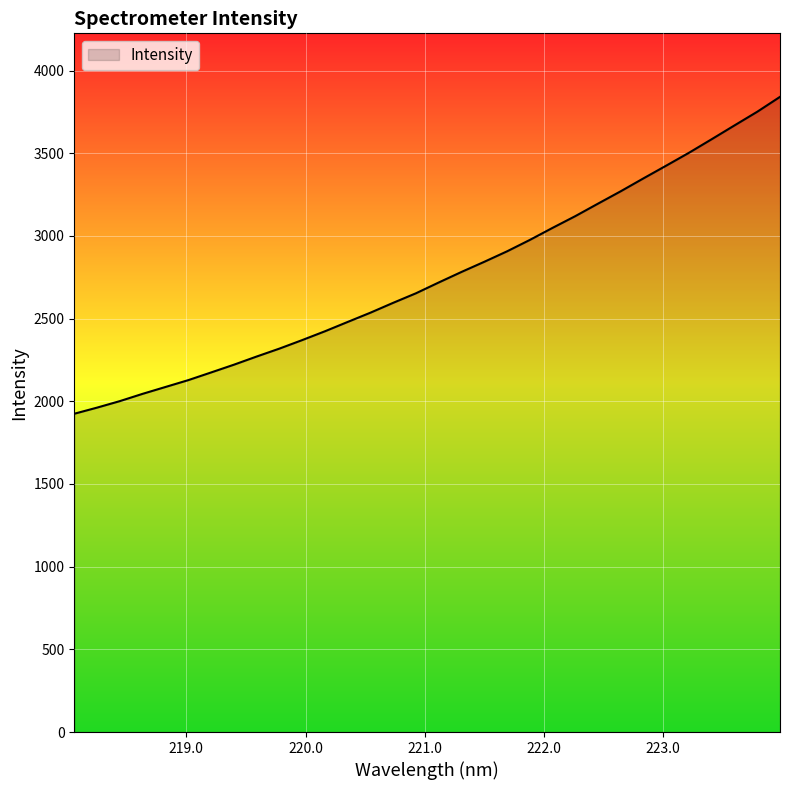

True or false: the data has more than 1 interior local peaks.

False